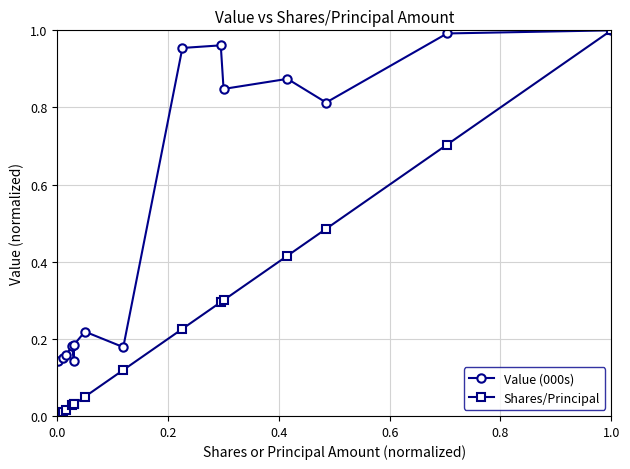

Which series has the largest total across all categories?

Value (000s)